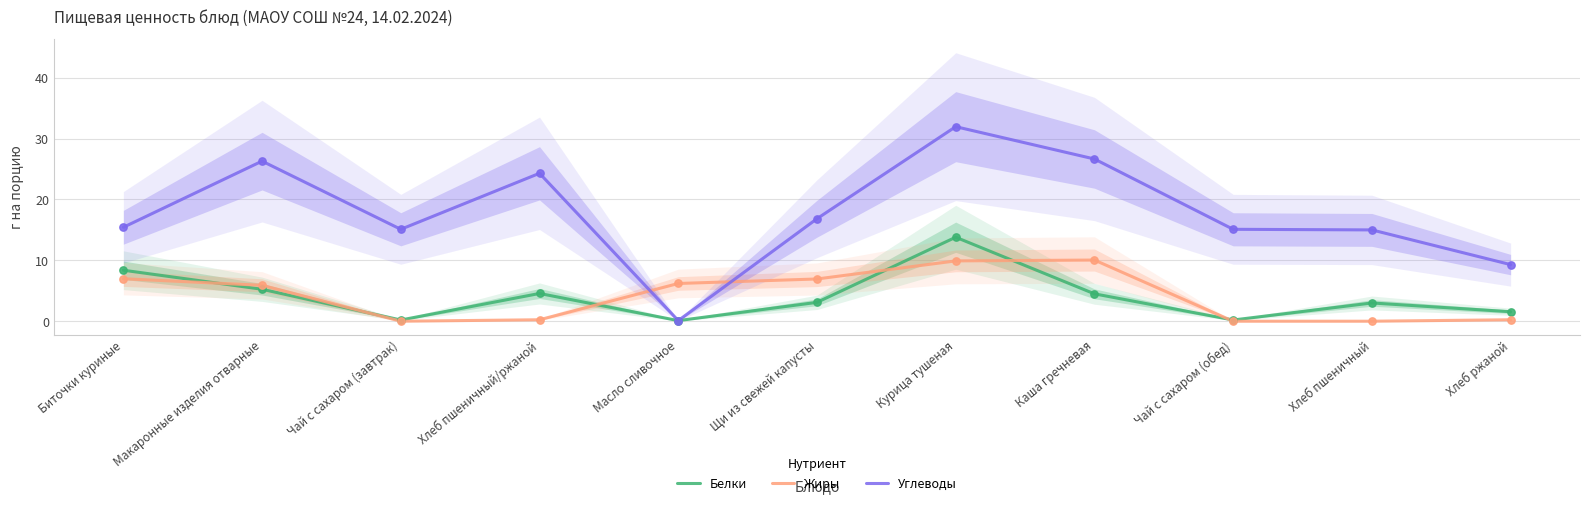

Which series reaches the maximum Y coordinate?

Углеводы